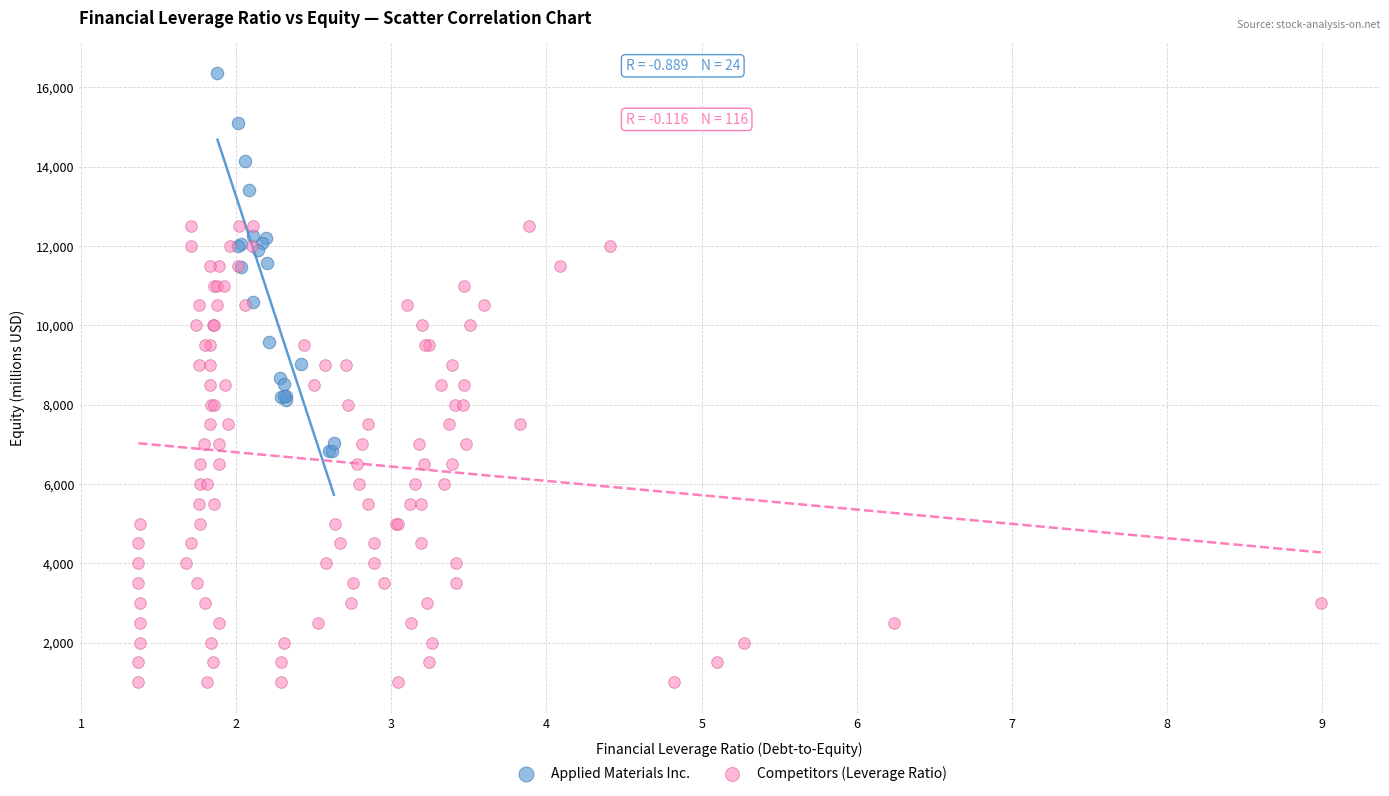

Which series has the largest Y range (max minus min)?

Competitors (Leverage Ratio)